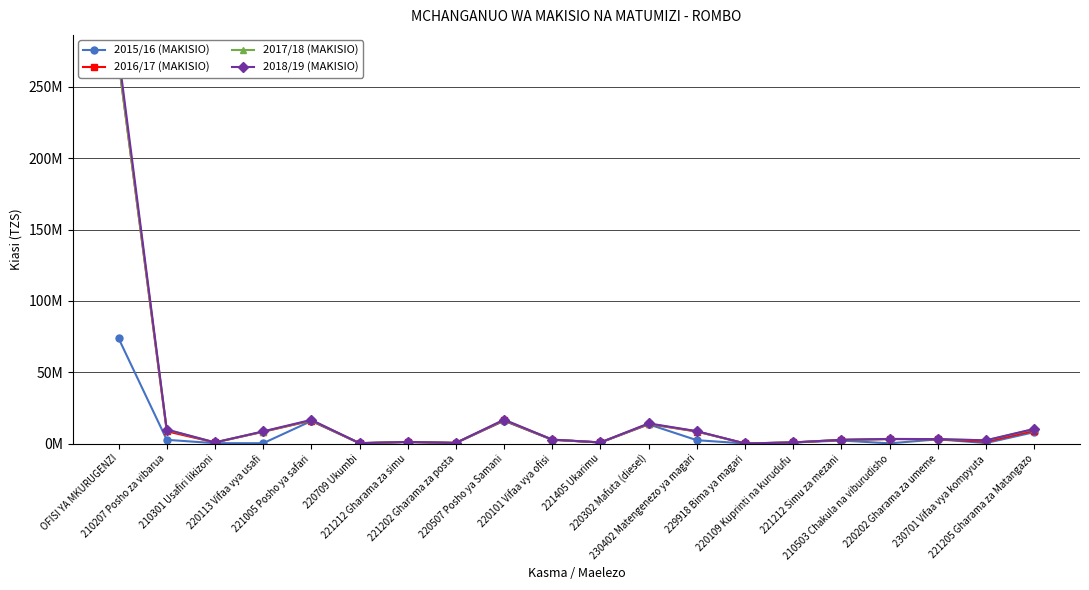

Which has a higher value, OFISI YA MKURUGENZI or 221212 Gharama za simu?

OFISI YA MKURUGENZI